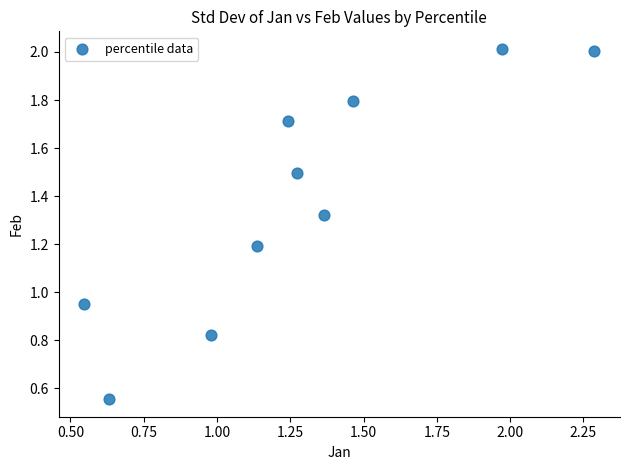

What is the average Y value?

1.4